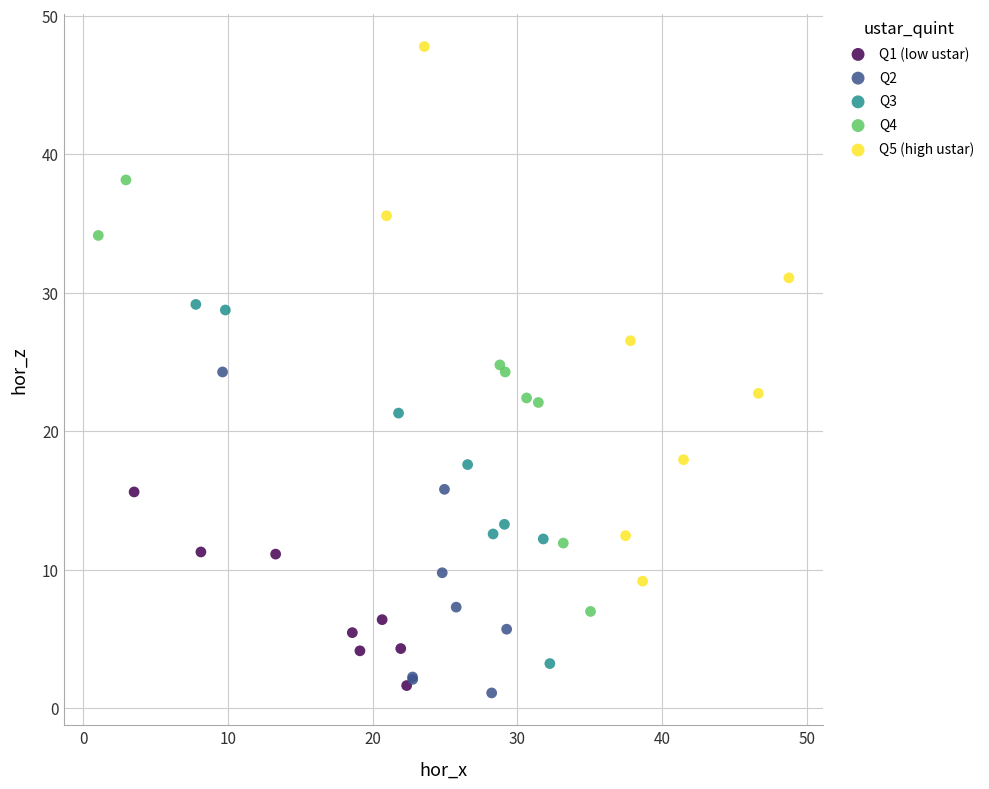

Which series has the largest Y range (max minus min)?

Q5 (high ustar)